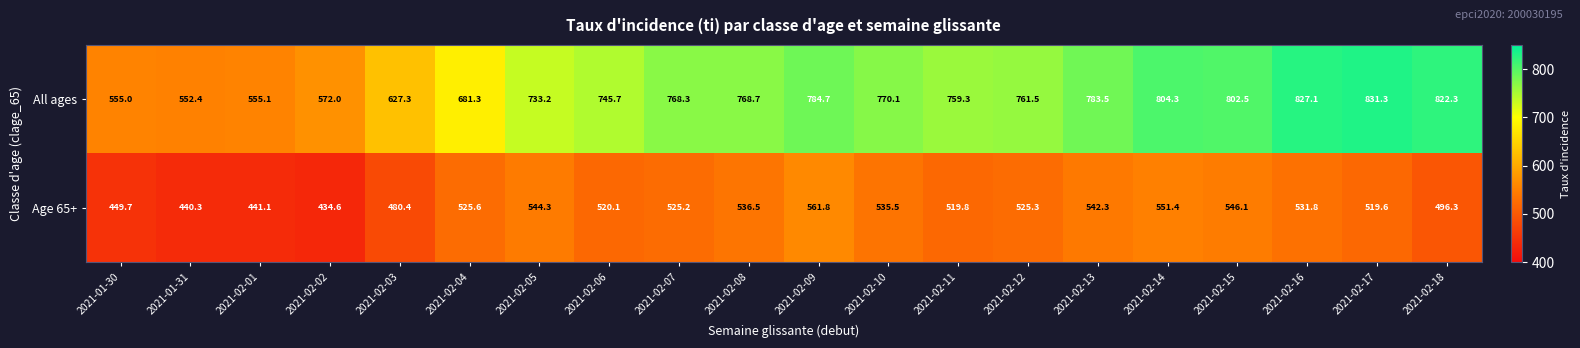

How many data points does each series have?

20